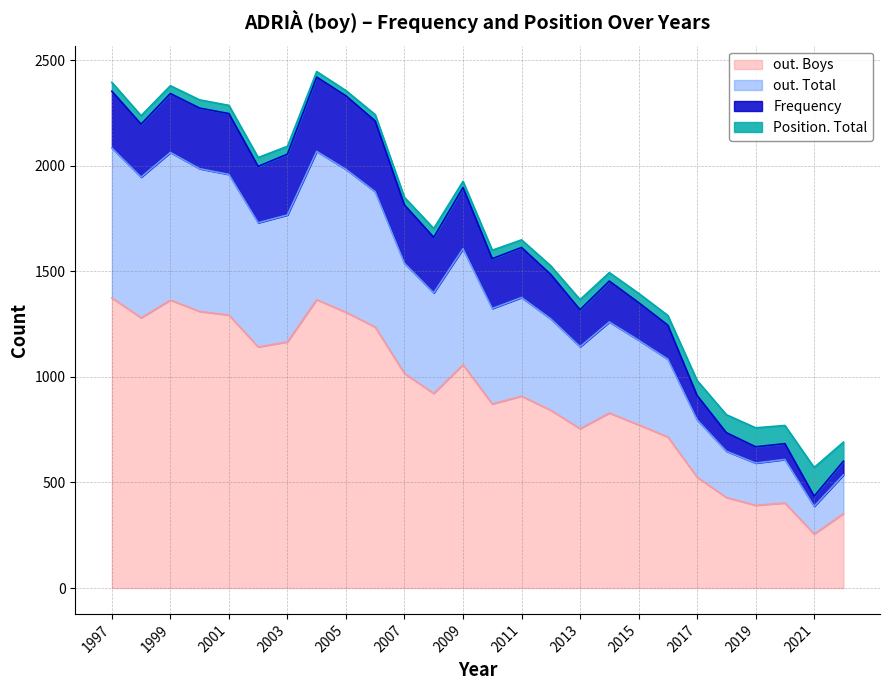

What is the minimum value for out. Boys?

256